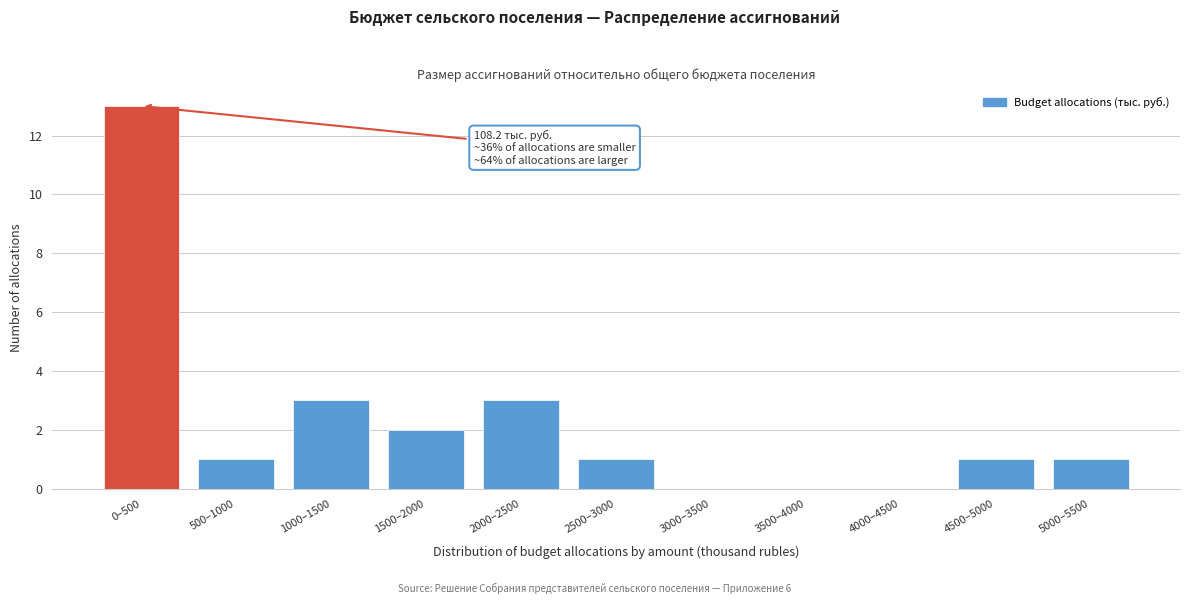

Reading left to right, list all the values displayed in this chart.

0–500=13	500–1000=1	1000–1500=3	1500–2000=2	2000–2500=3	2500–3000=1	3000–3500=0	3500–4000=0	4000–4500=0	4500–5000=1	5000–5500=1